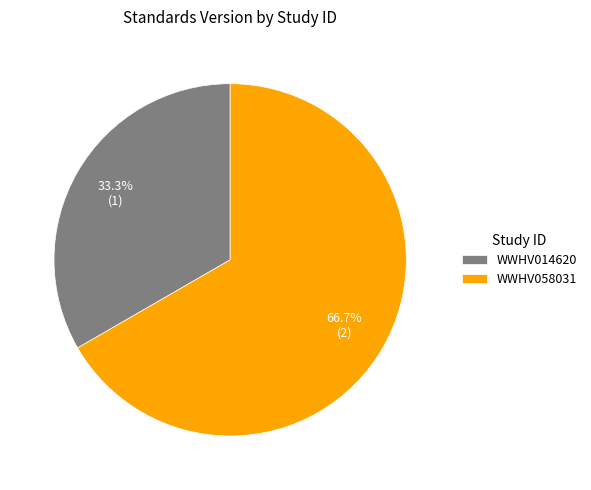

What percentage is the WWHV014620 slice, to the nearest percent?

33%